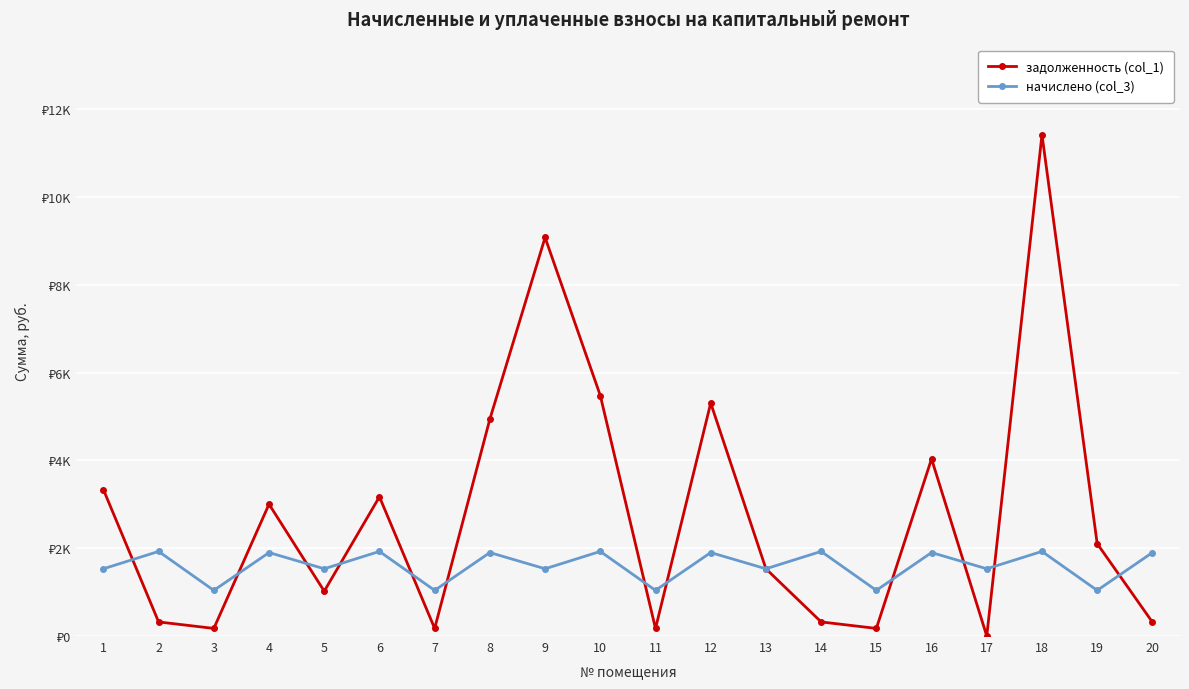

What are all the series names shown in the legend?

задолженность (col_1), начислено (col_3)